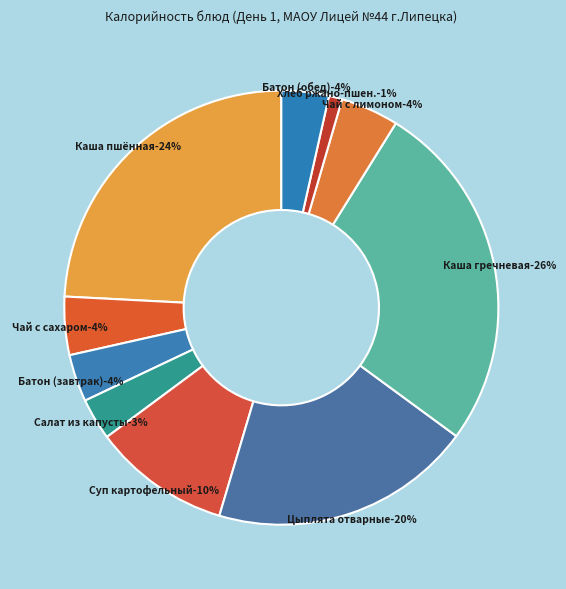

To the nearest percent, what percentage of the pie is Чай с сахаром и лимоном?

4%